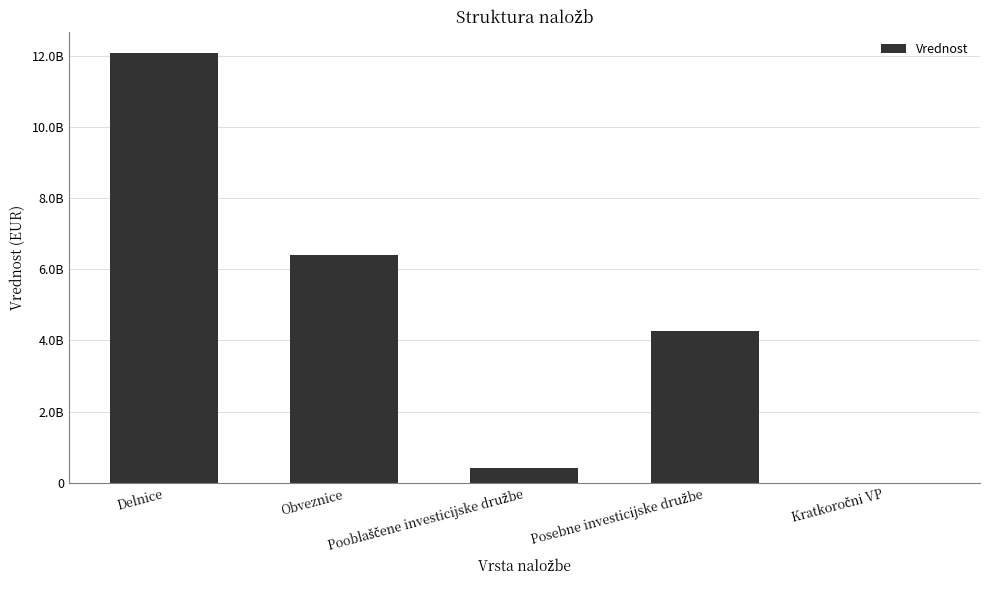

Are the bars horizontal?

No